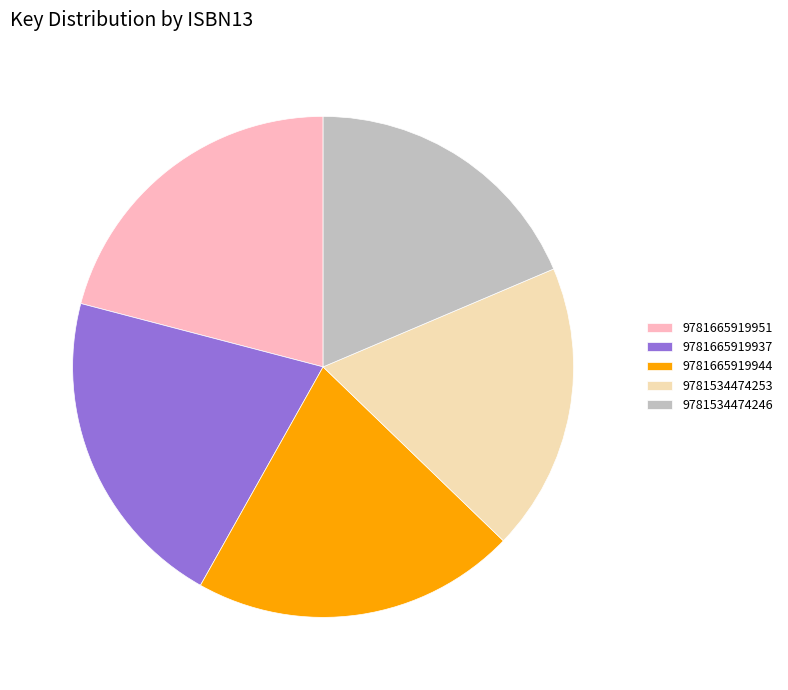

How many slices are in this pie chart?

5